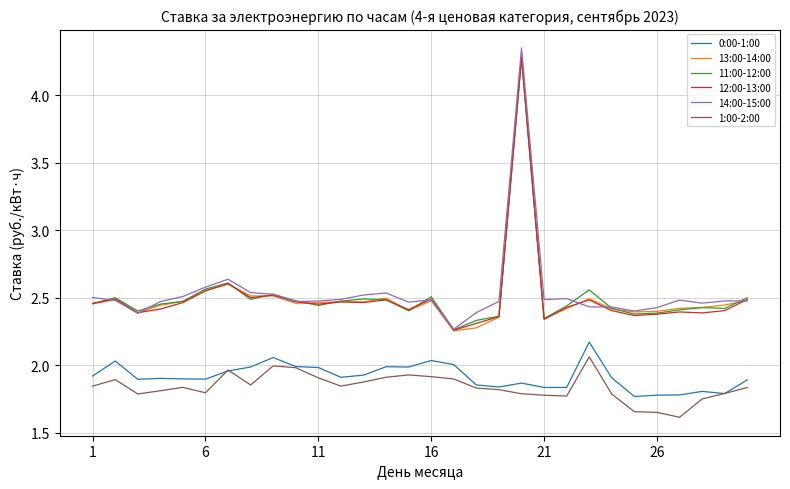

How many lines are shown in the chart?

6